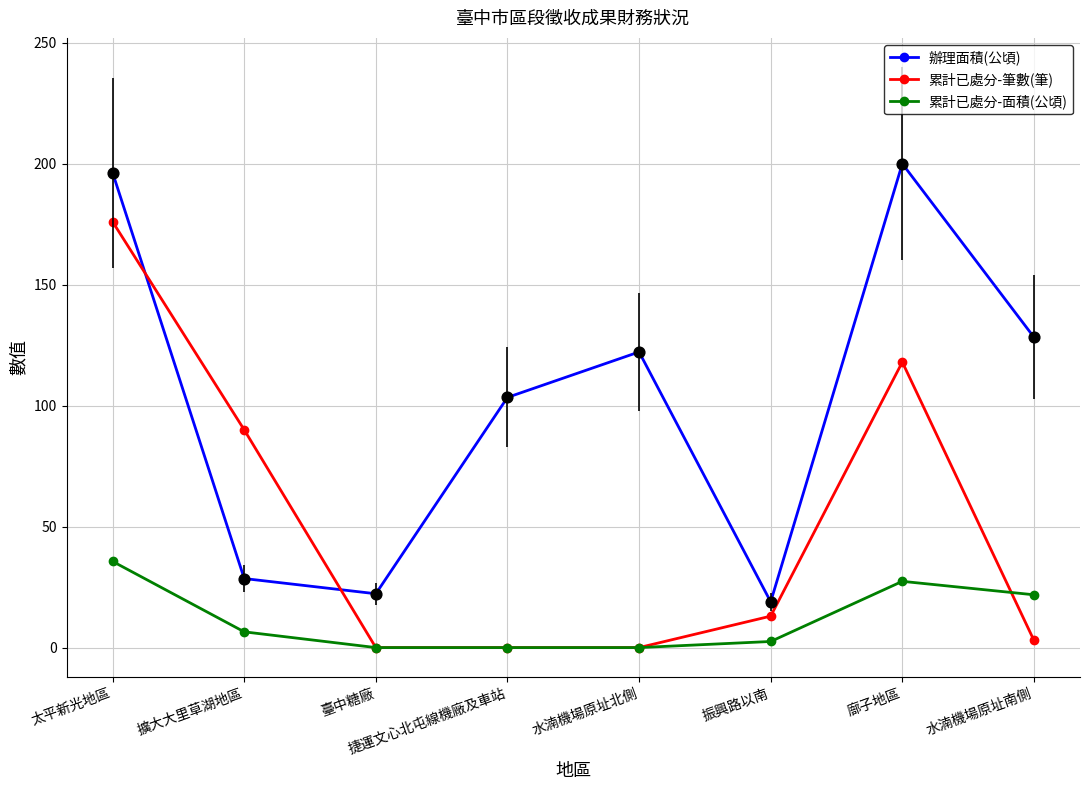

What is the value of the 辦理面積(公頃) point at the 5th from the left?

122.2